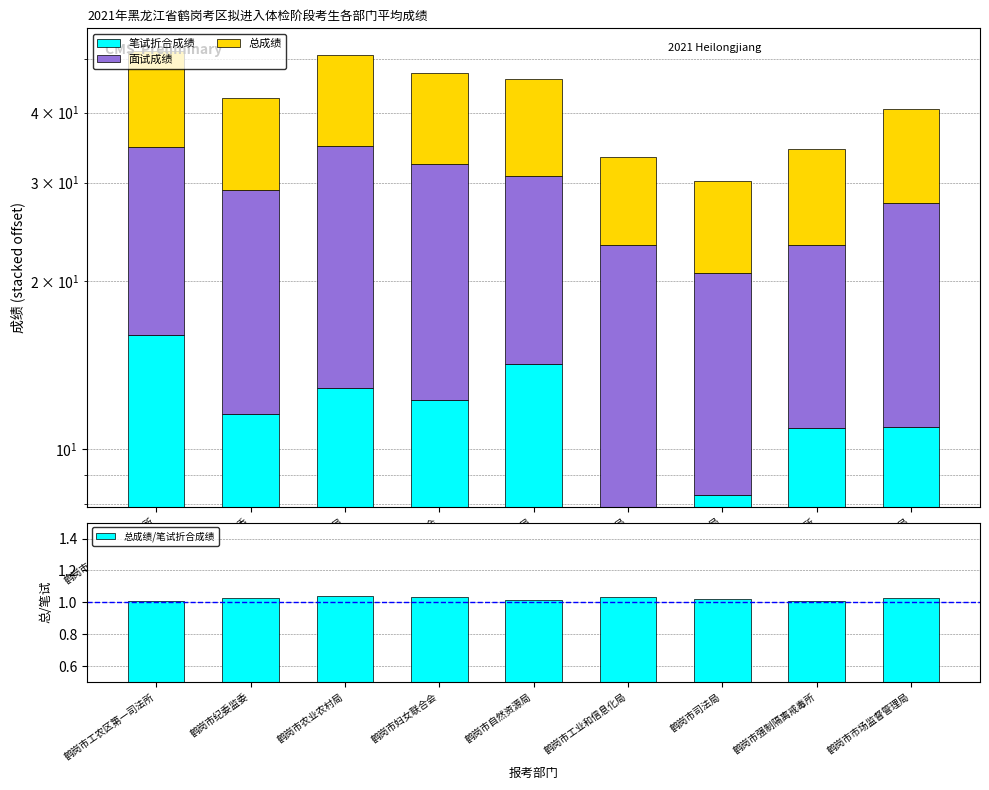

Are the bars horizontal?

No